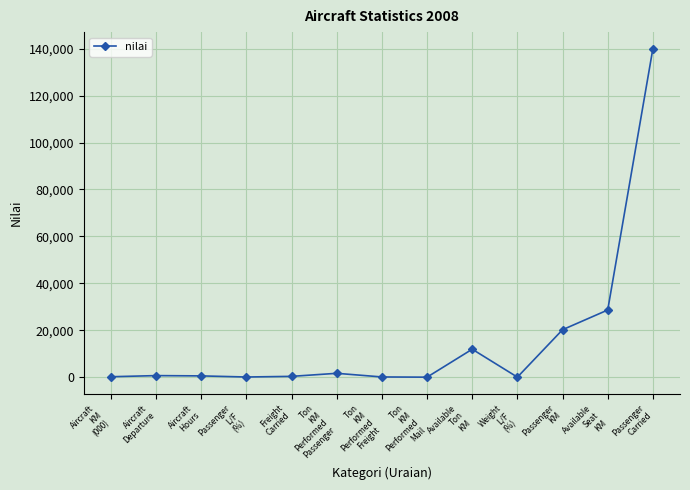

What value does the data have at Weight
L/F
(%), to the nearest 10?

20